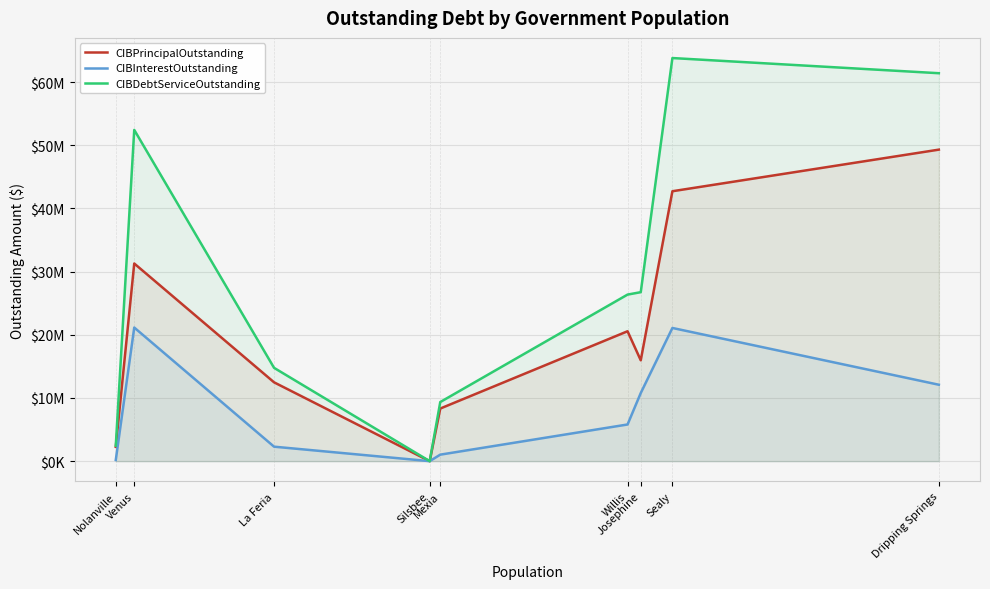

Rank the series at Silsbee from highest to lowest value.

CIBPrincipalOutstanding, CIBInterestOutstanding, CIBDebtServiceOutstanding